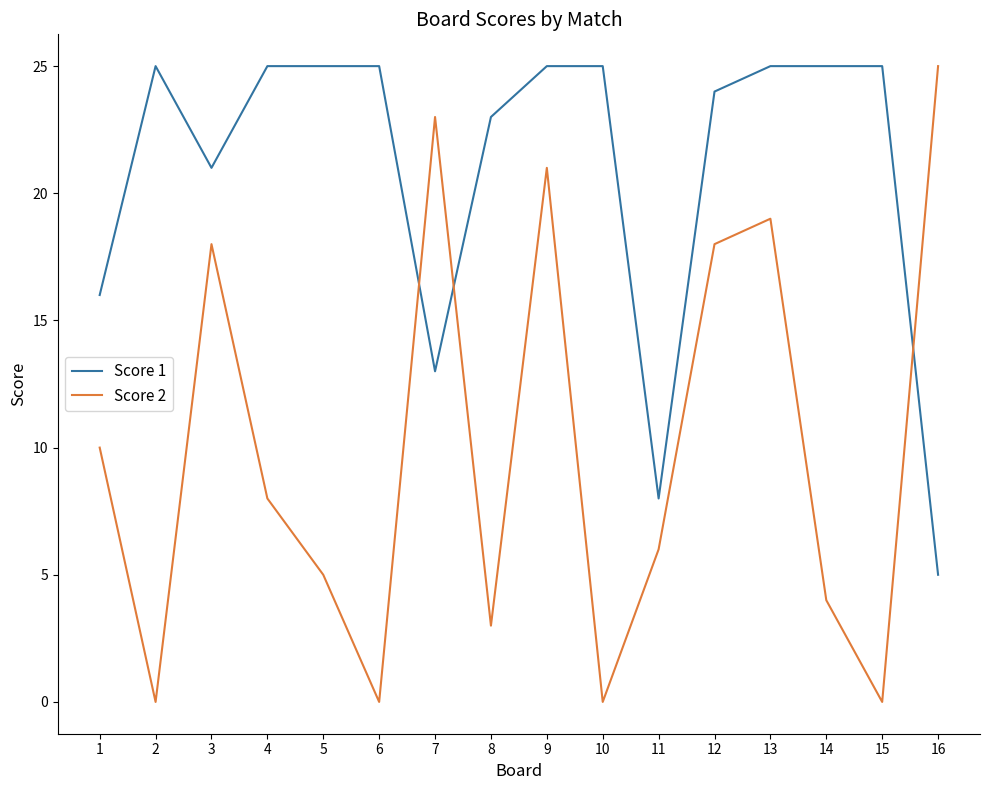

Does the chart display data point markers on the line(s)?

No